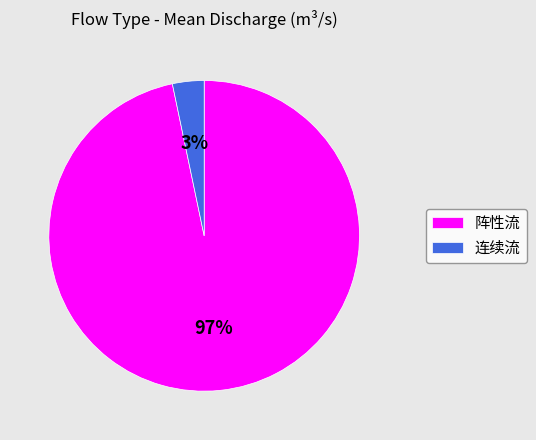

What is the largest slice in the pie chart?

阵性流